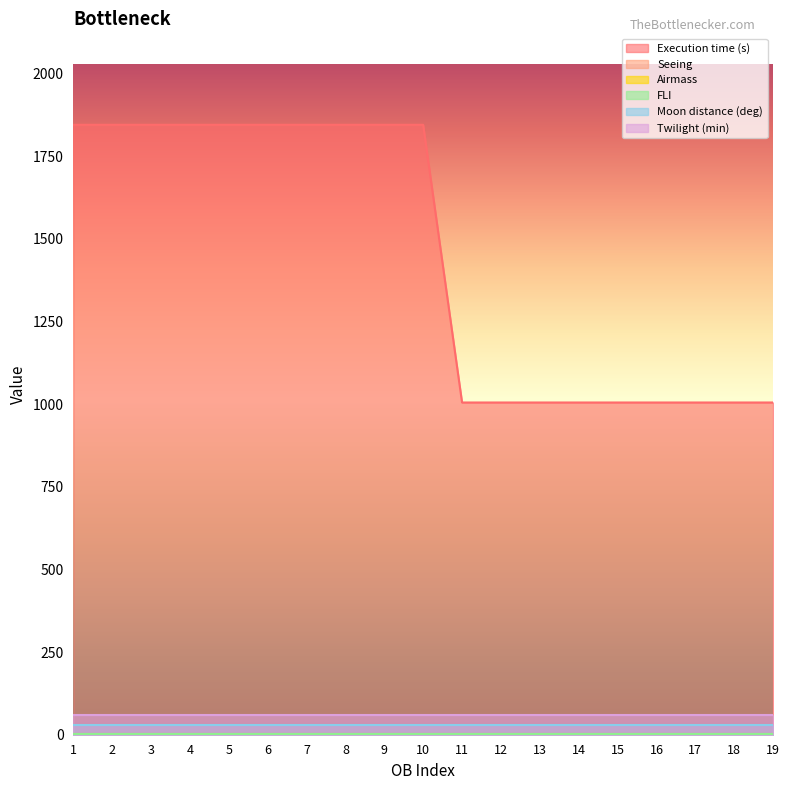

True or false: Twilight (min) and Seeing cross at least once.

False